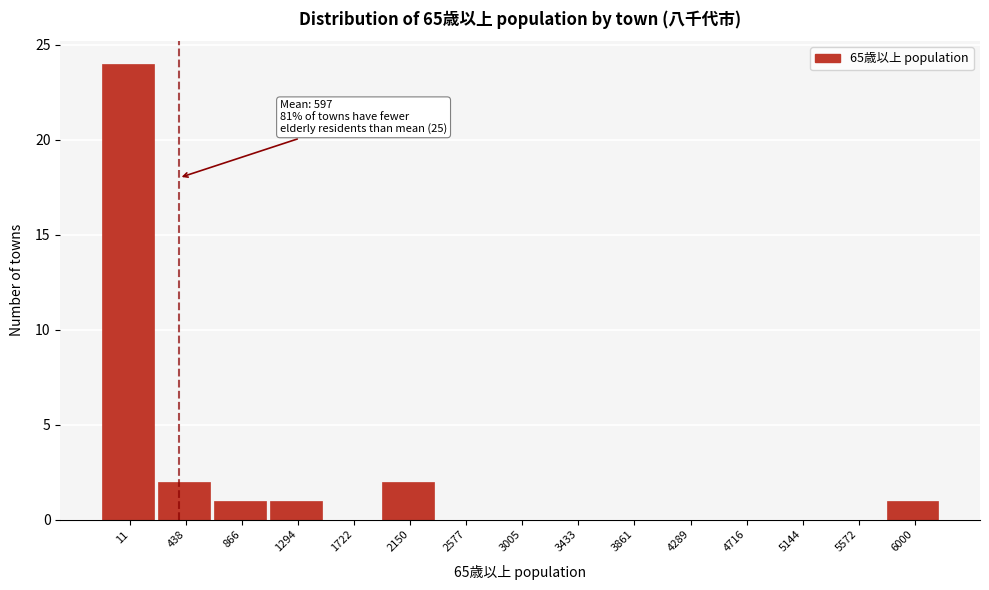

Reading left to right, what are all the values shown in this chart?

11=24	438=2	866=1	1294=1	1722=0	2150=2	2577=0	3005=0	3433=0	3861=0	4289=0	4716=0	5144=0	5572=0	6000=1